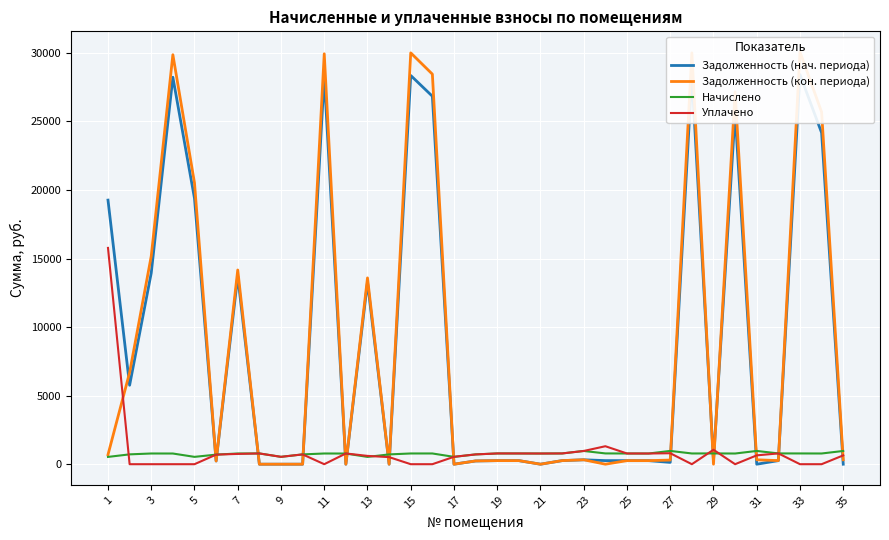

True or false: Начислено and Уплачено intersect in this chart.

True